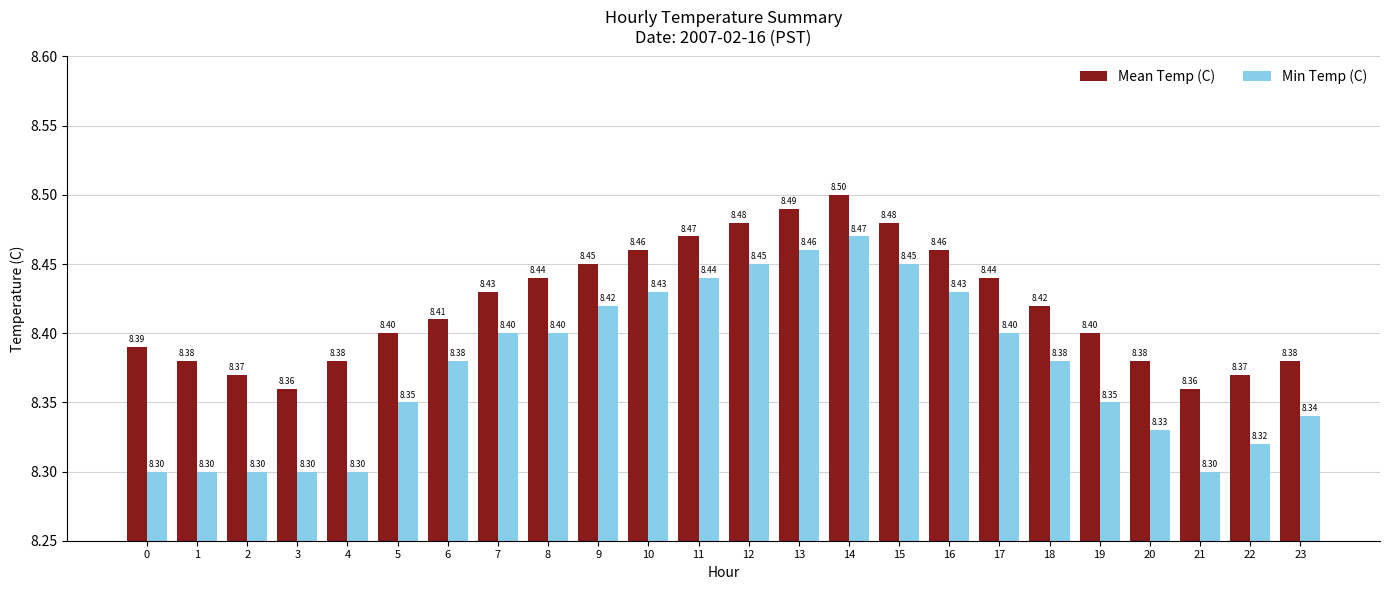

What is the value of the Mean Temp (C) bar at the 16th from the left?

8.5